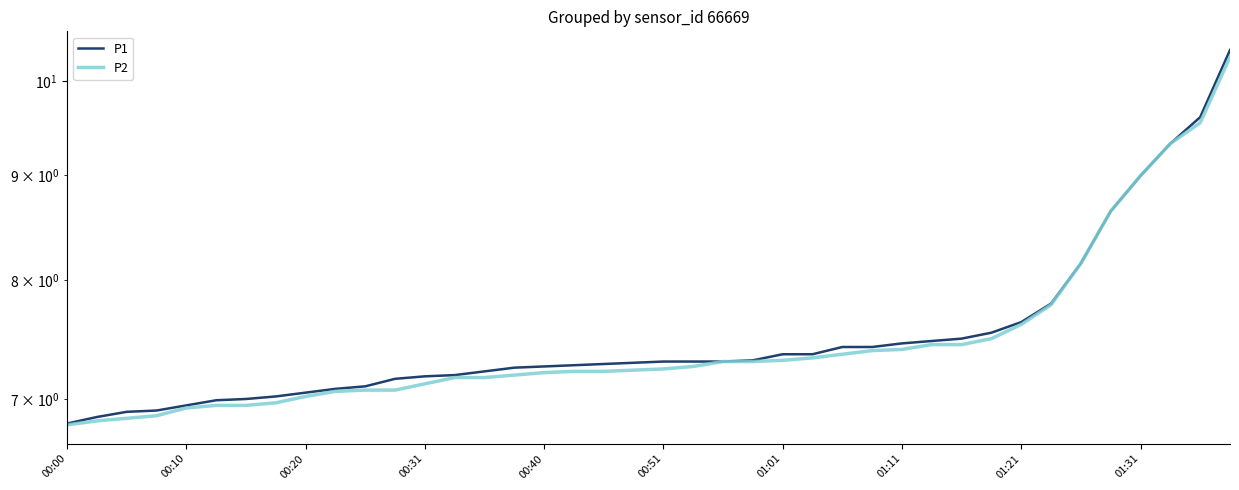

Rank the series at 39 from lowest to highest value.

P2, P1